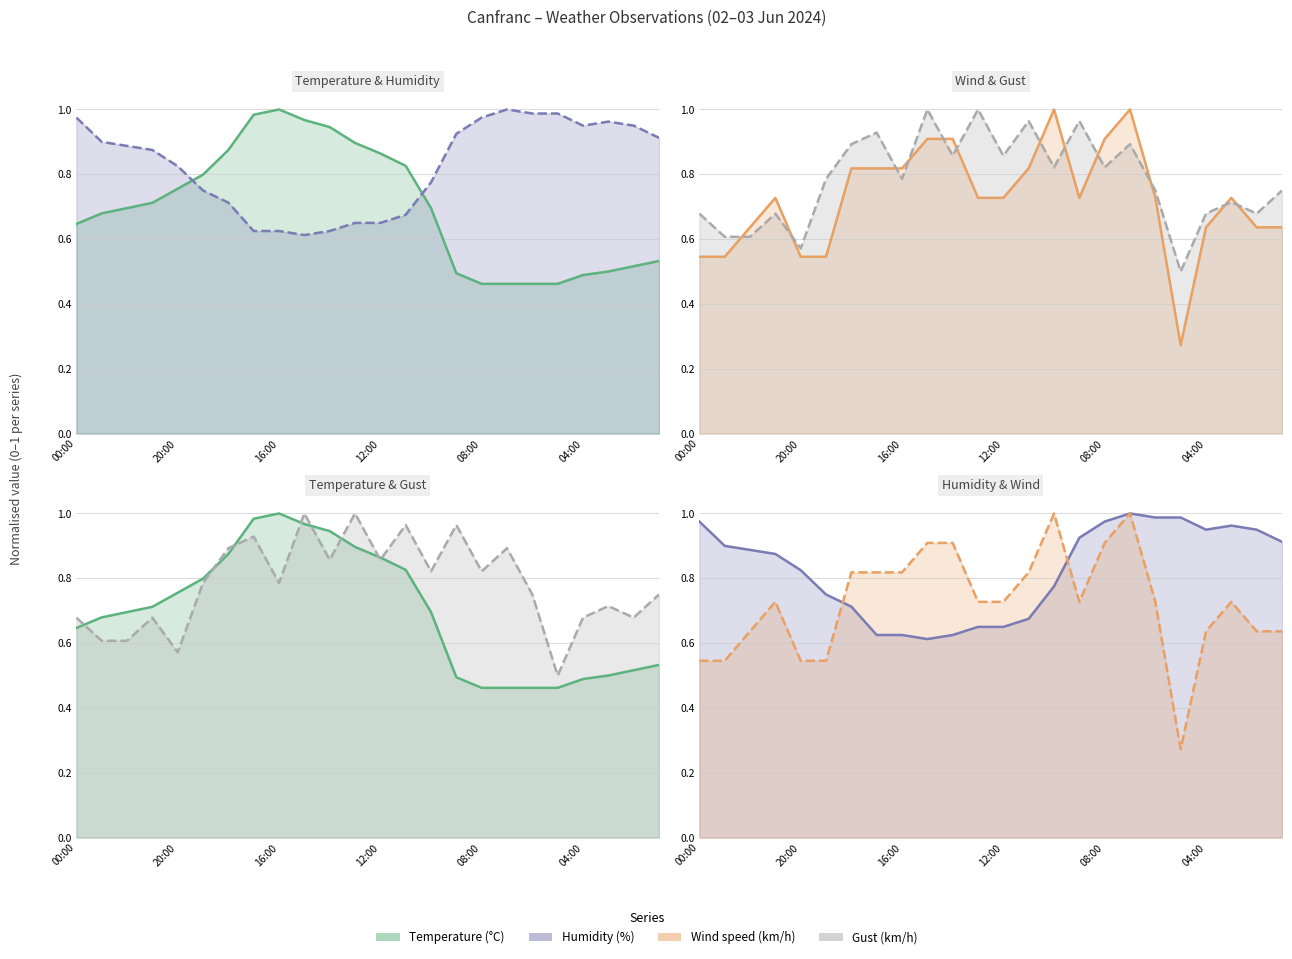

At which category is the sum across all series the highest?

9